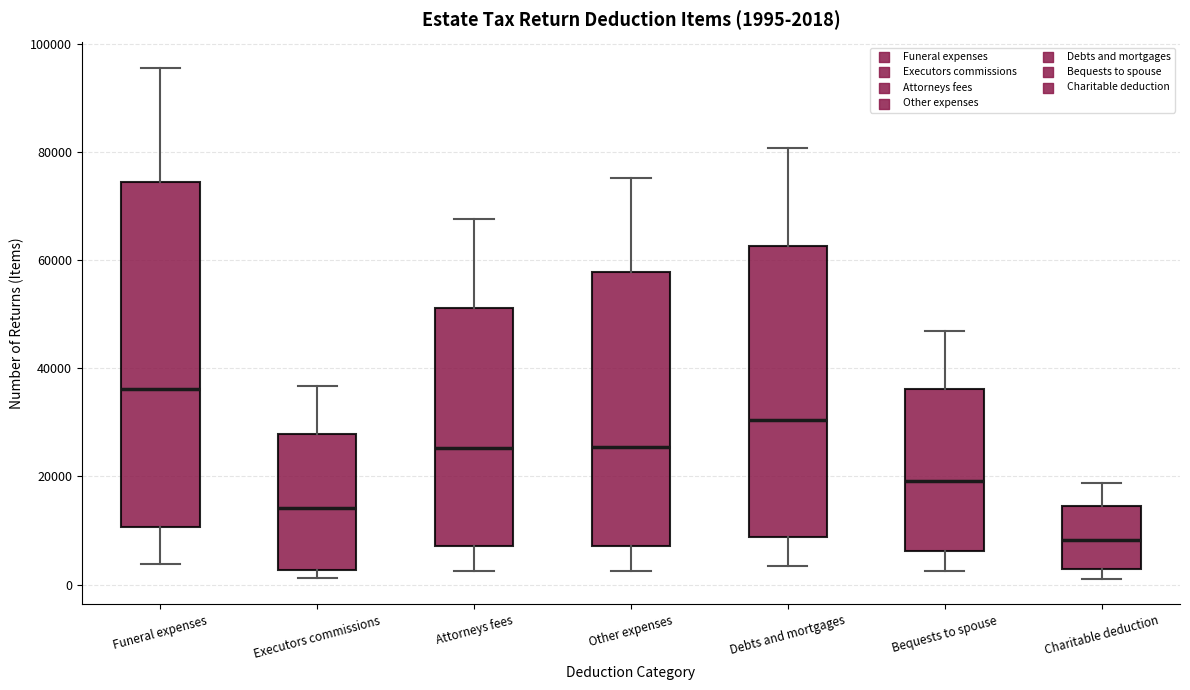

Which box has the lowest median line?

Charitable deduction